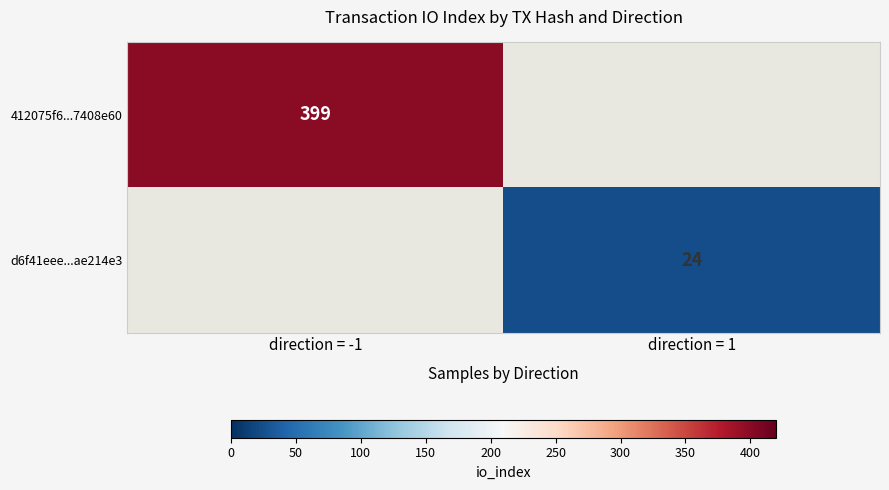

The value of 412075f6...7408e60 at direction = -1 is 399. True or false?

True